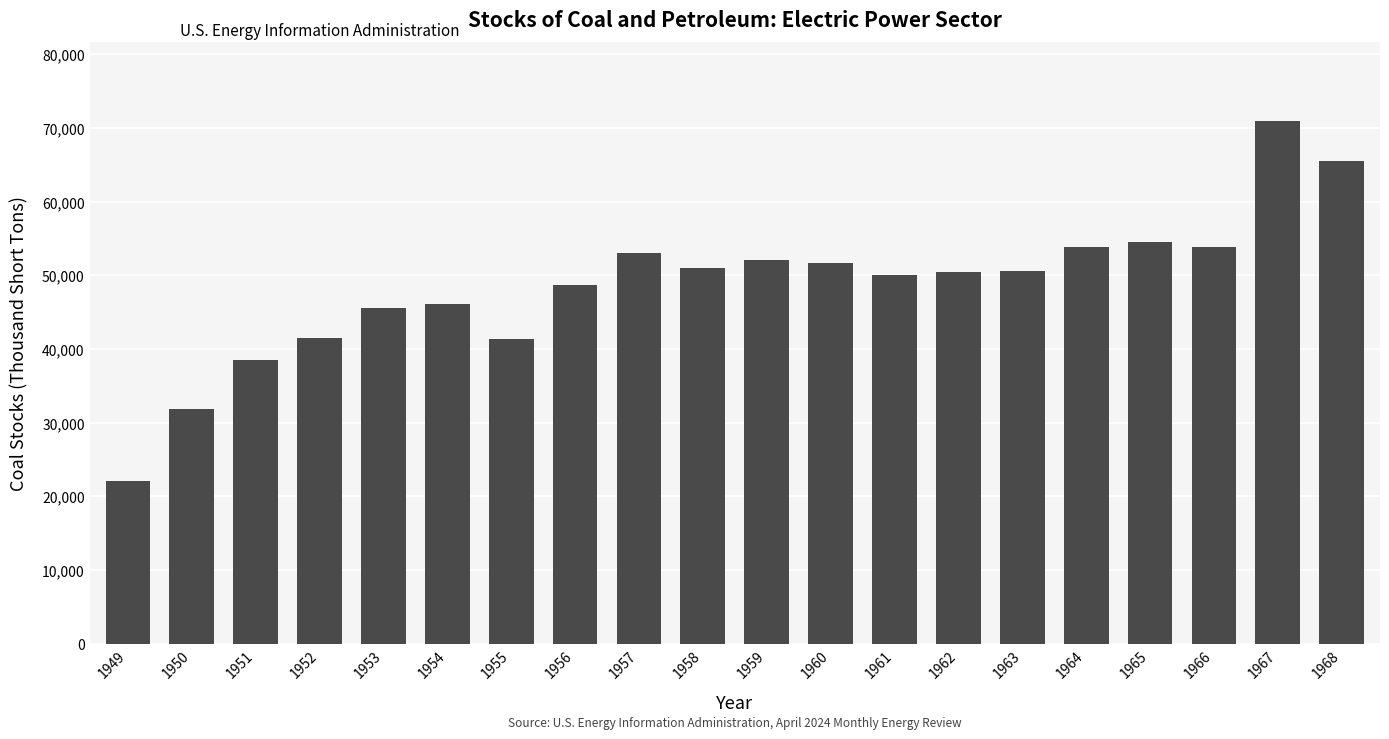

Count the number of values greater than 50608.

10